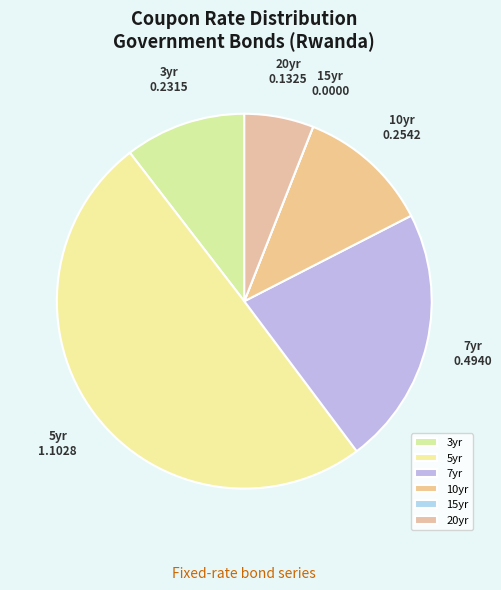

Does 3yr account for over 50% of the chart?

No